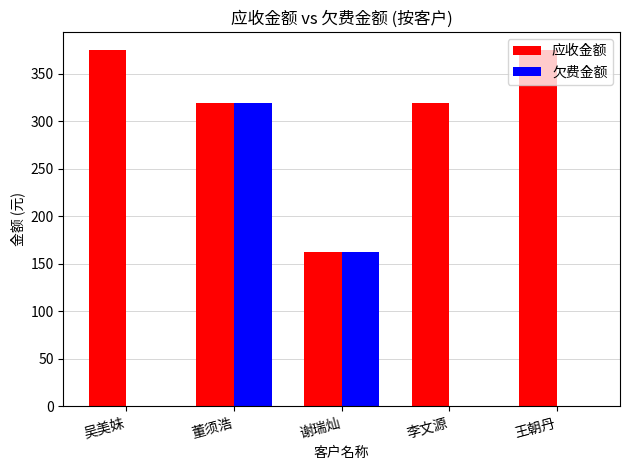

How many groups of bars are there?

5